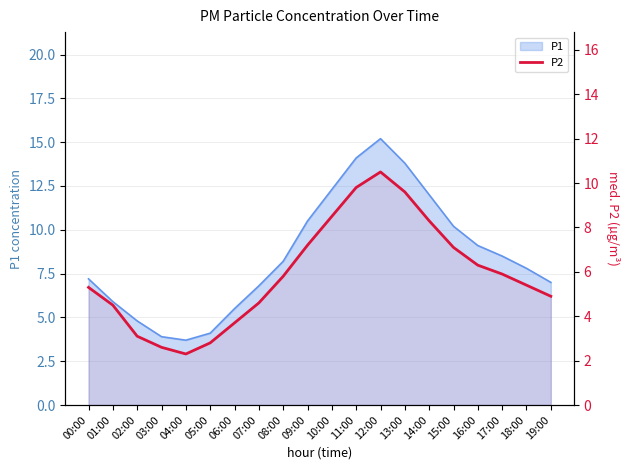

What is the label of the 9th point from the left?

08:00